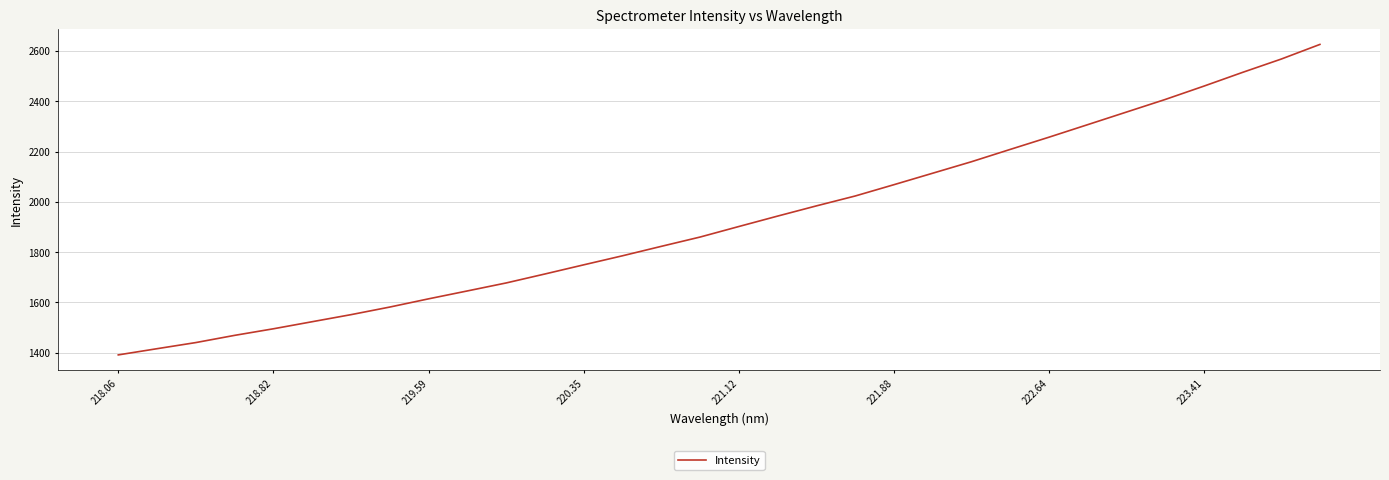

What is the maximum value shown in the chart?

2625.9